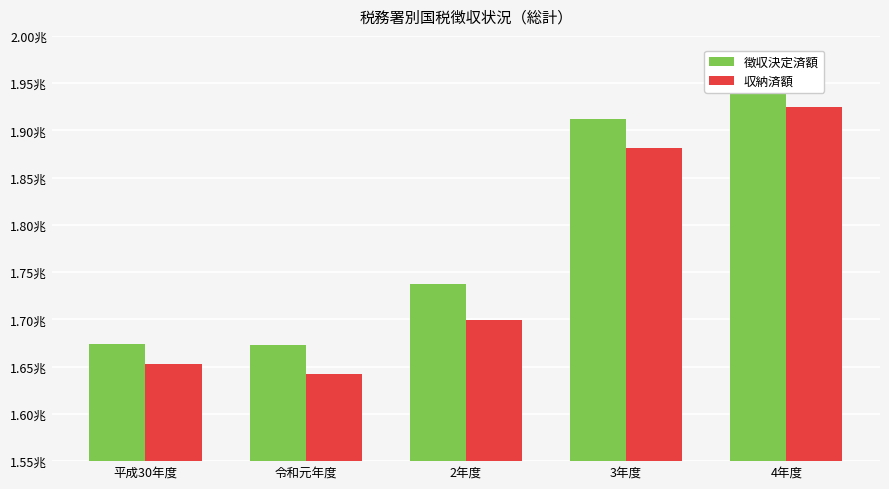

What is the value of the 徴収決定済額 bar at the 5th from the left?

1947247946